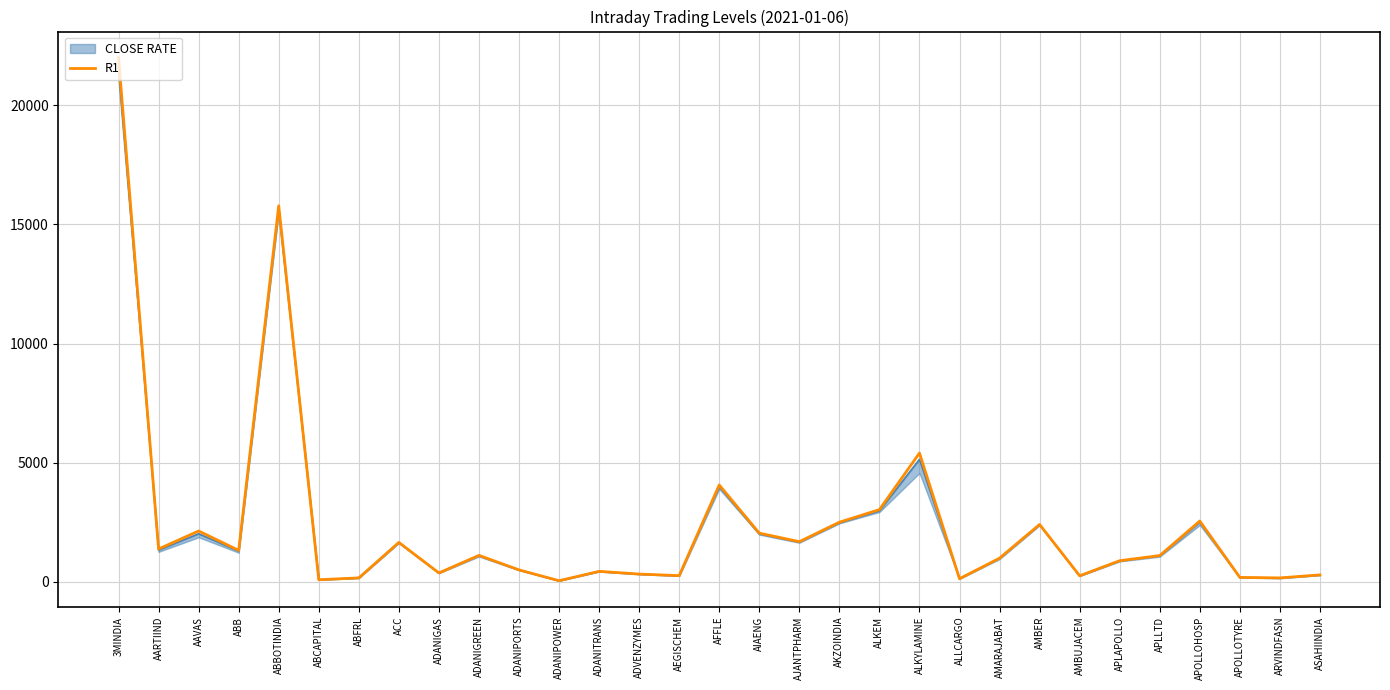

What is the ratio of the value at ALLCARGO to the value at ABB?

0.1